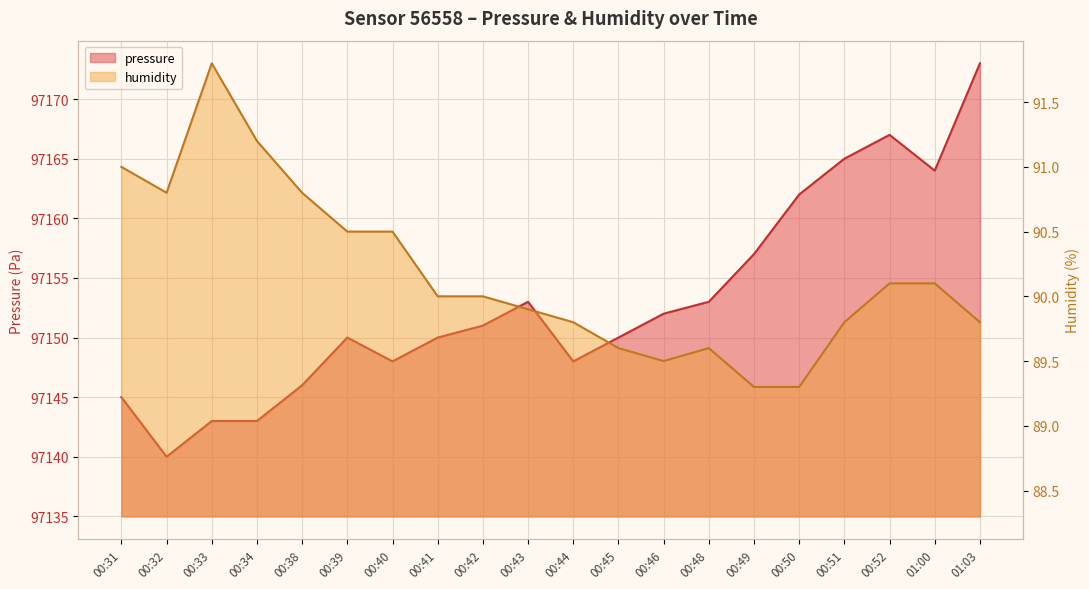

Where is pressure nearest to the value 97156?

00:49